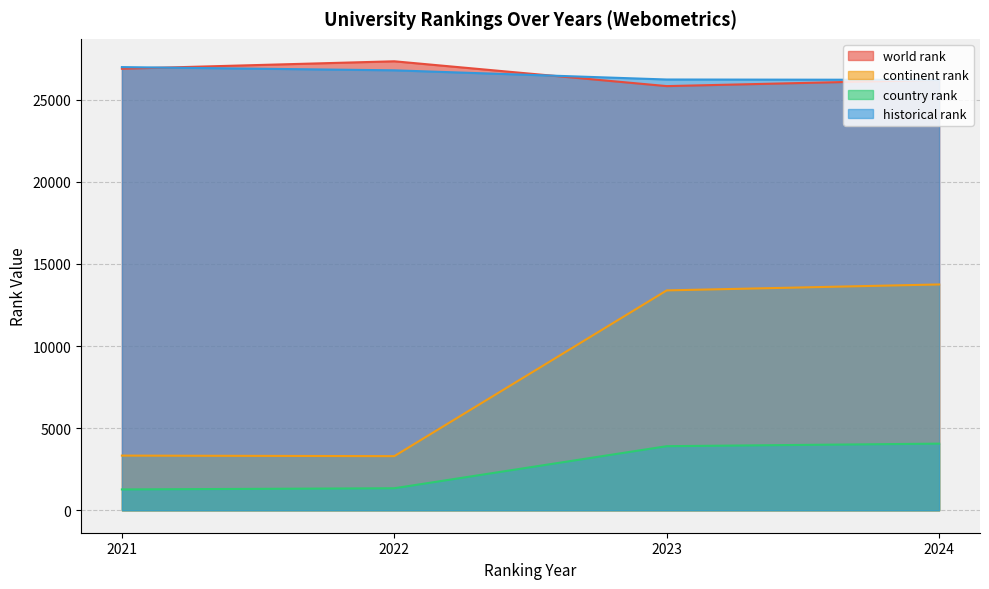

At which category is the sum across all series the highest?

2024